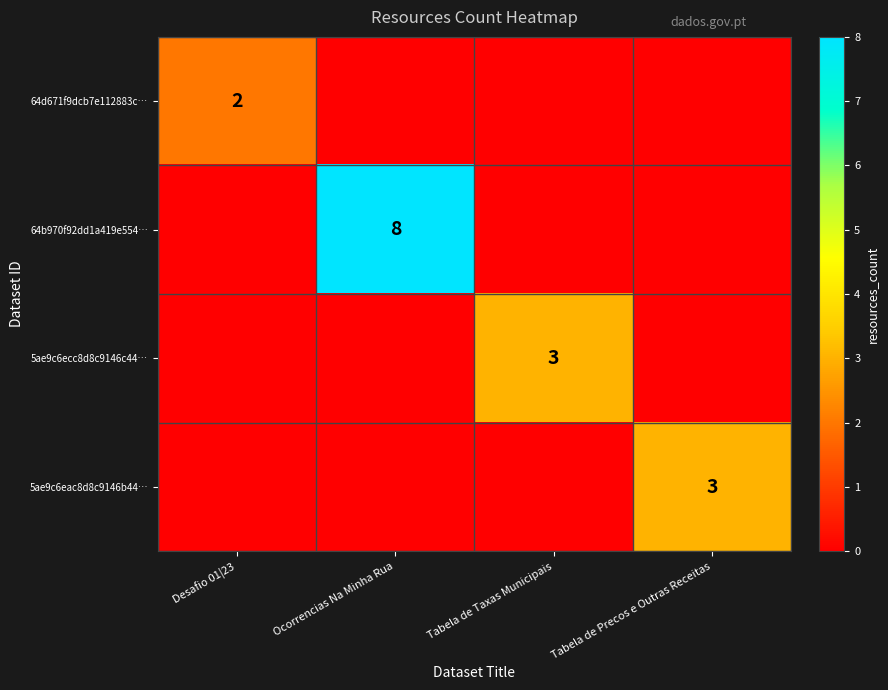

How many series are shown in this chart?

4